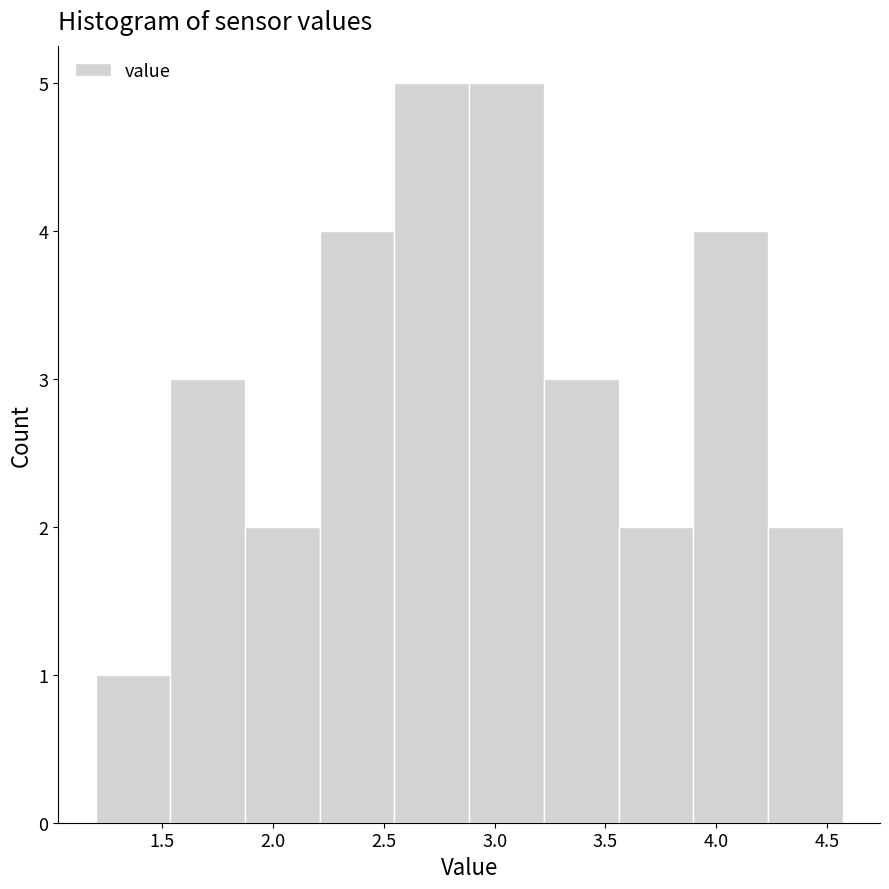

What is the height of the bar covering 1.55 to 1.85 on the x-axis? Neither the bar edges nor the heights are printed on the chart, so give them approximately, as read against the axes.

3